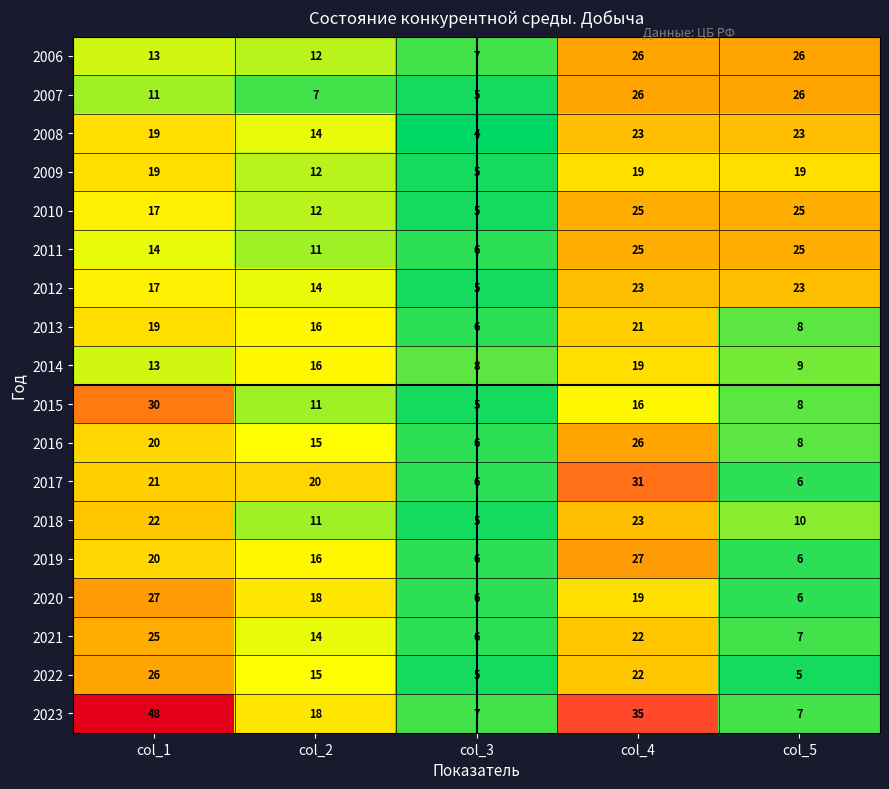

What is the average value of the 2023 series?

23